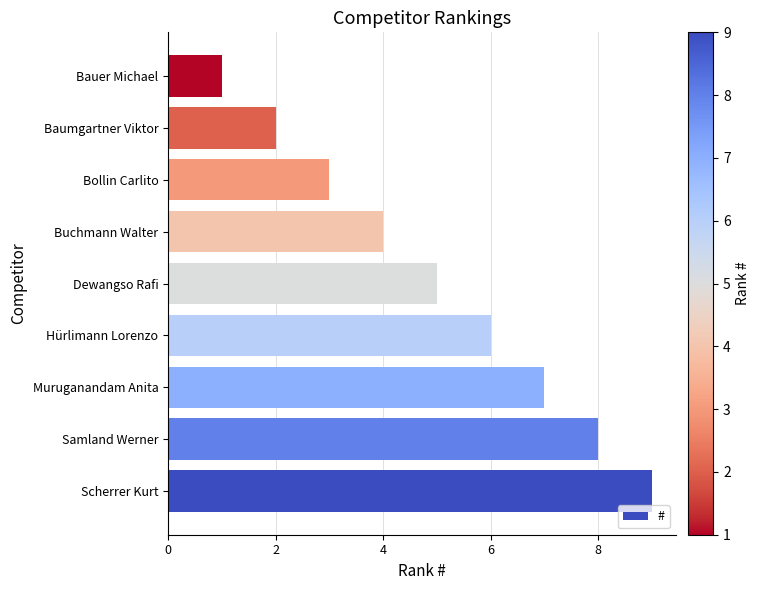

Rank the categories by value from highest to lowest.

Scherrer Kurt, Samland Werner, Muruganandam Anita, Hürlimann Lorenzo, Dewangso Rafi, Buchmann Walter, Bollin Carlito, Baumgartner Viktor, Bauer Michael